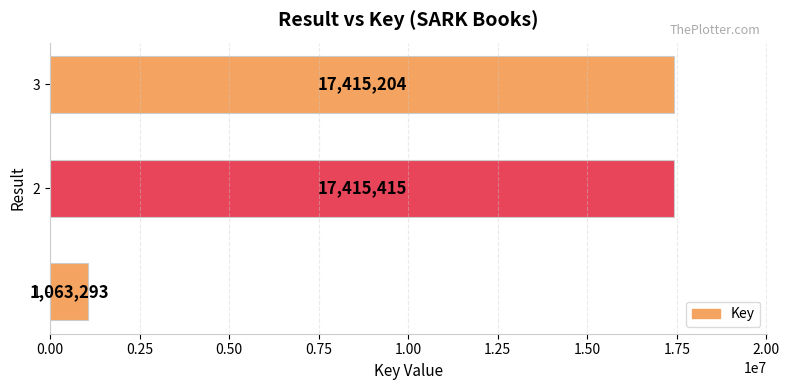

What is the maximum value shown in the chart?

17415415